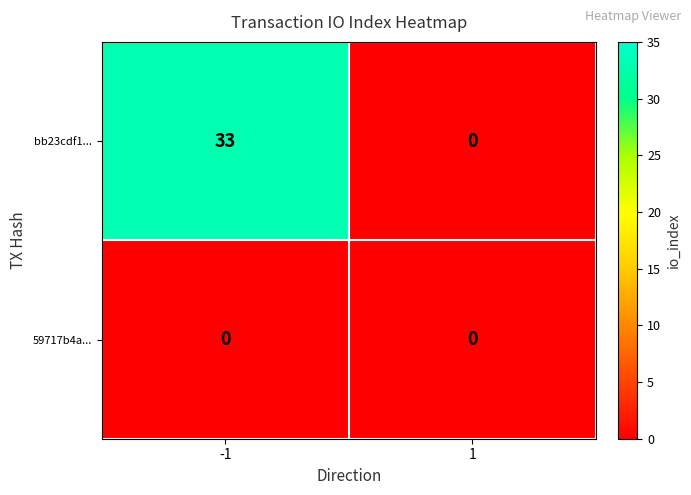

Which series has the widest spread of values?

bb23cdf1...